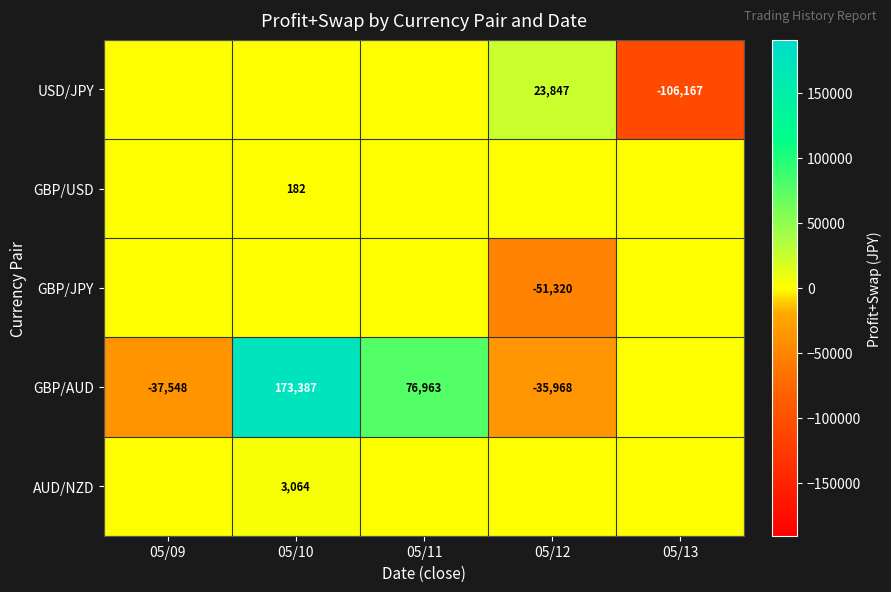

The value of GBP/USD at 05/10 is 268. True or false?

False